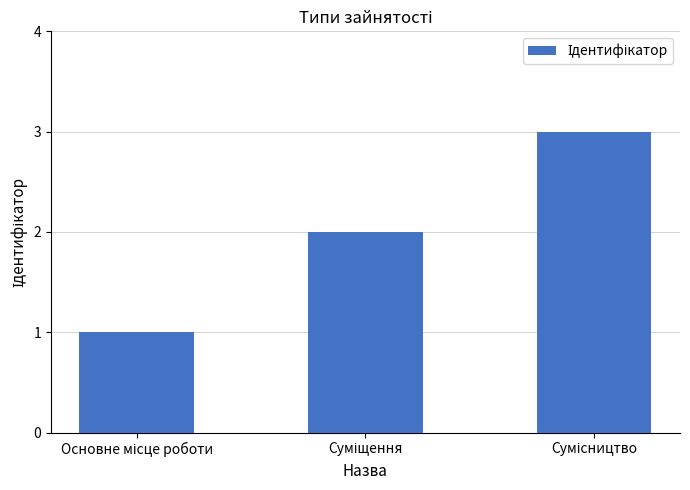

What is the sum of all values?

6